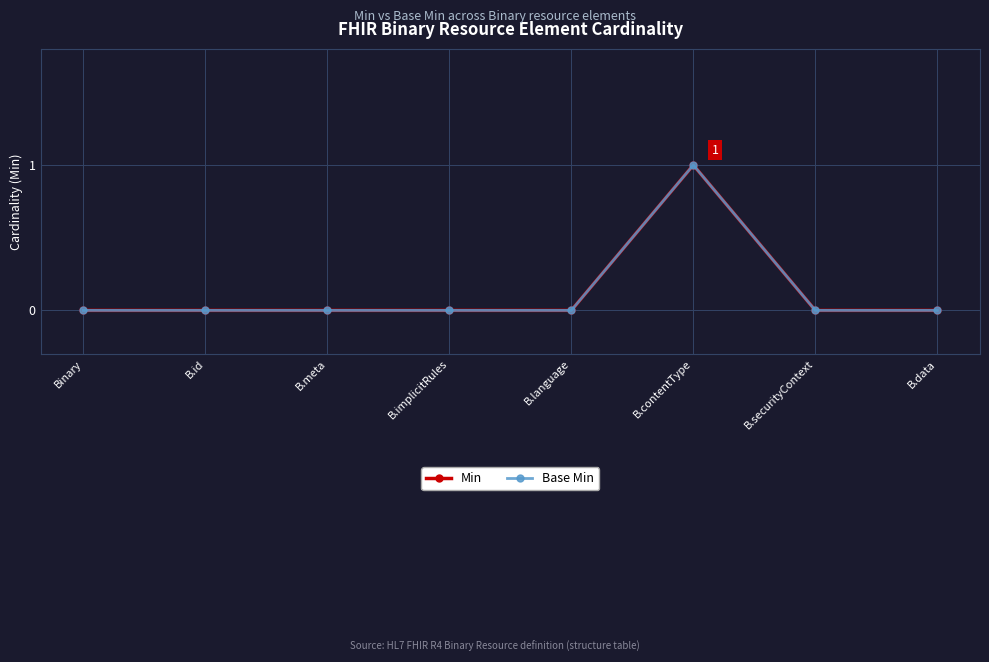

How many Min values are between 0 and 1?

8